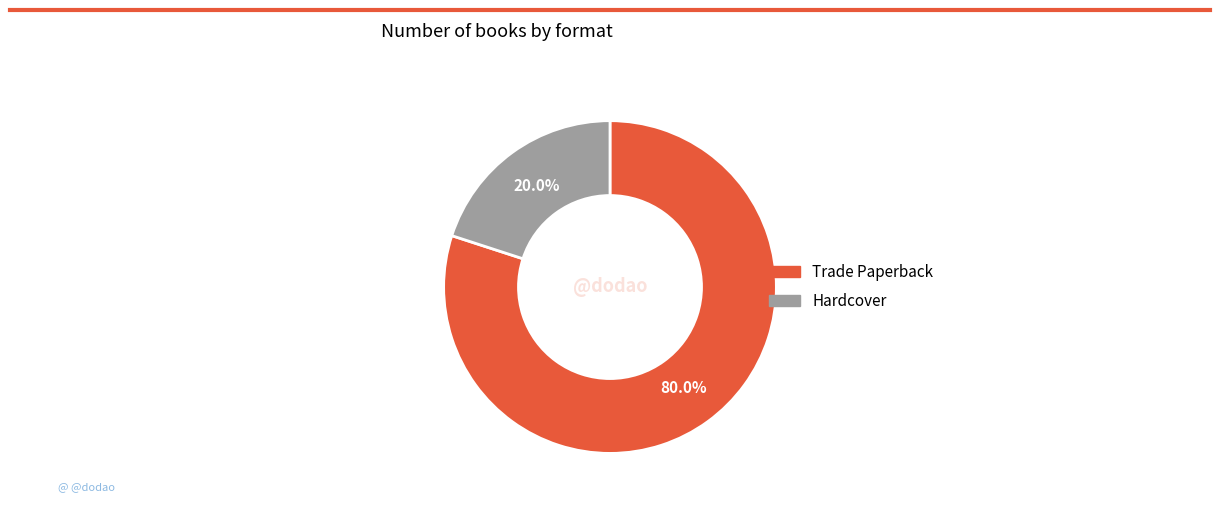

What percentage is the Hardcover slice, to the nearest percent?

20%